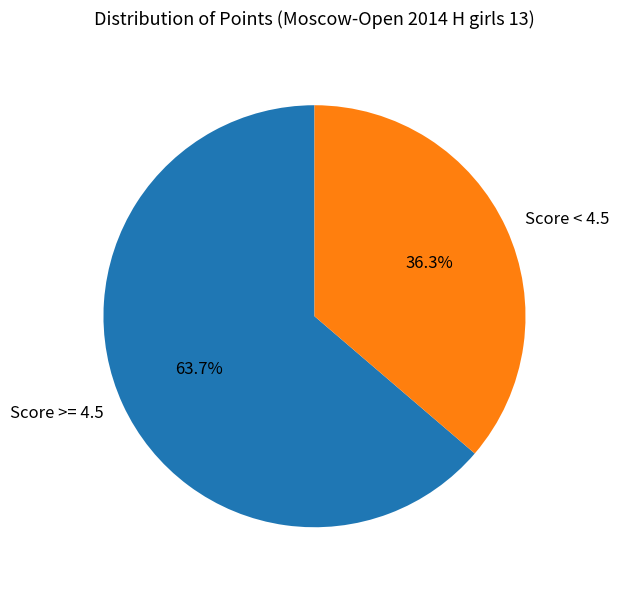

To the nearest percent, what is the difference between the largest and smallest slice percentages?

27%